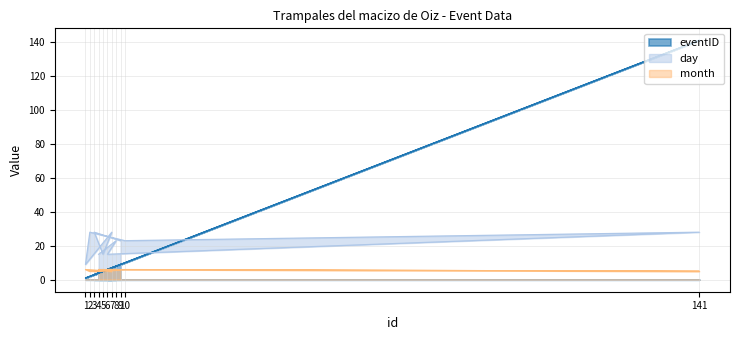

What is the spread (max minus min) of values at 3?

25